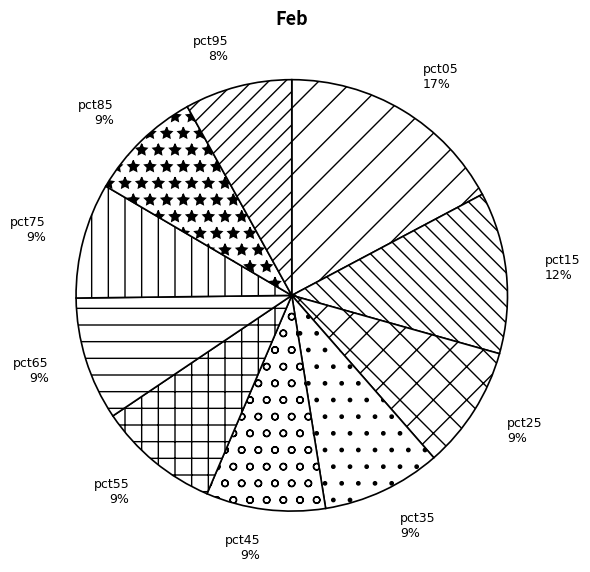

Between pct65 9% and pct95 8%, which is larger?

pct65 9%